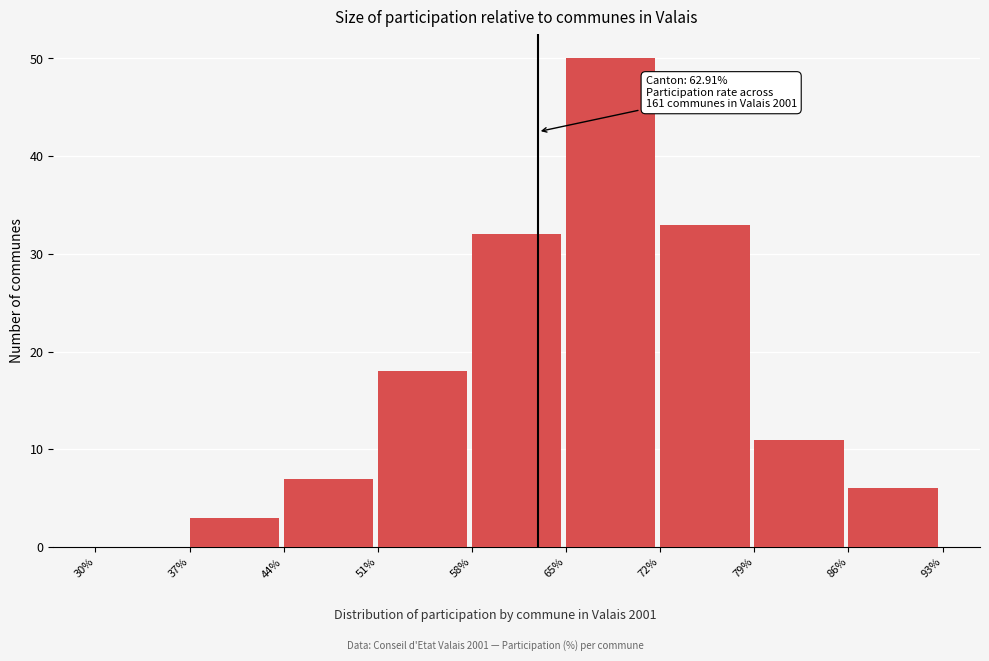

Over which range of the x-axis is the bar tallest?

65% to 72%